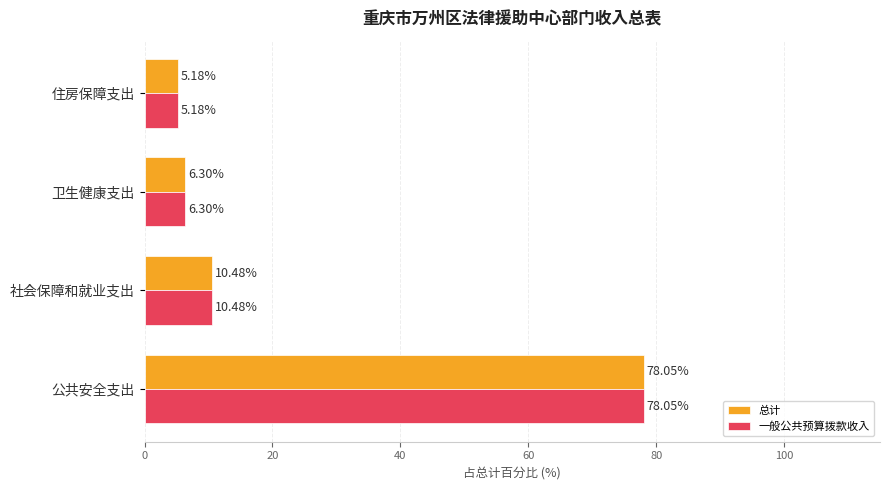

Rank the categories by 一般公共预算拨款收入 value from highest to lowest.

公共安全支出, 社会保障和就业支出, 卫生健康支出, 住房保障支出